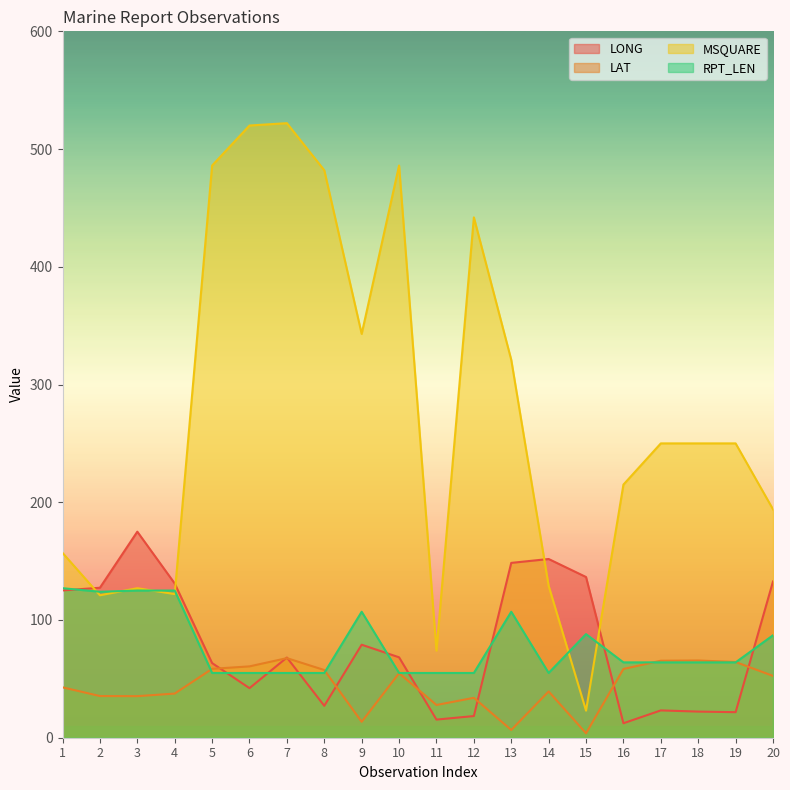

What is the value of the MSQUARE point at the 18th from the left?

250.0